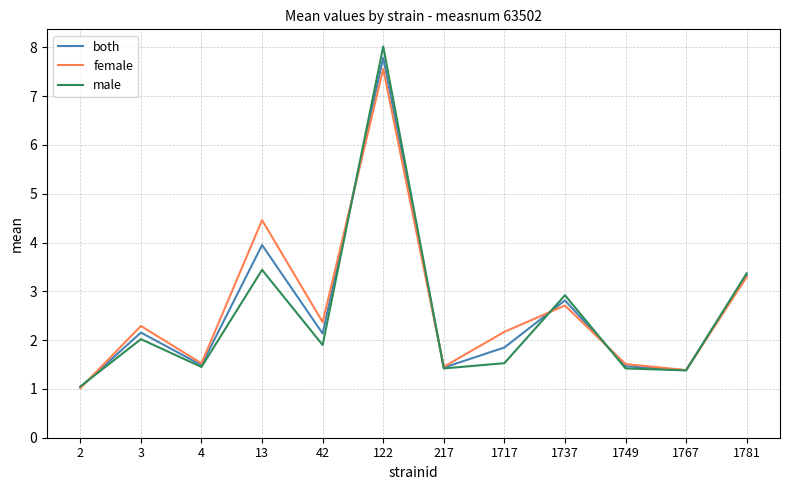

The value of male at 13 is 3.4. True or false?

True